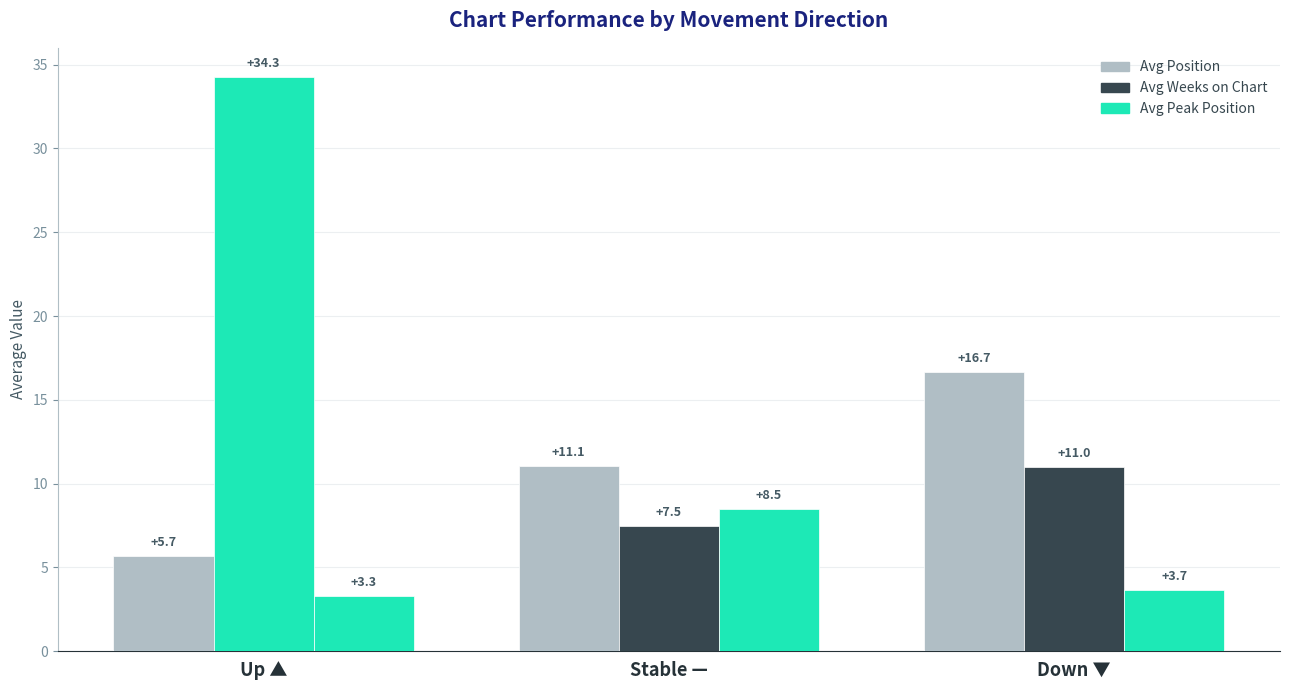

The Avg Position series shows 23.1 at Down ▼. True or false?

False